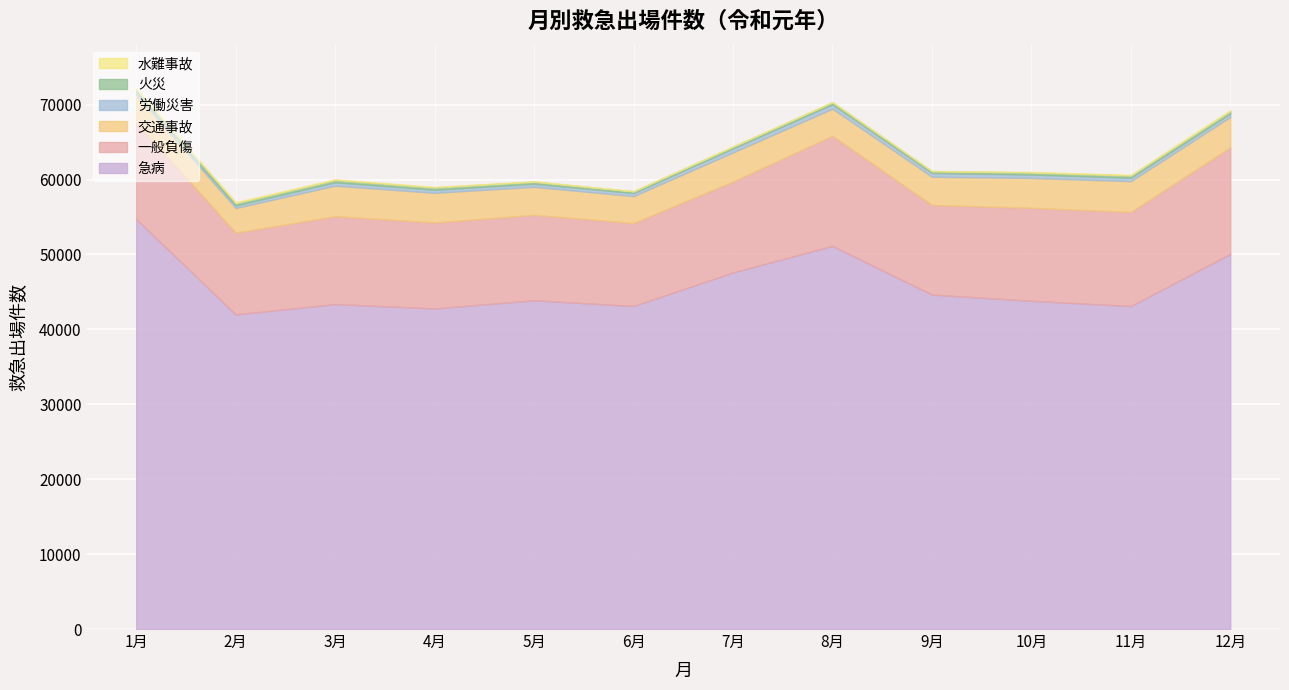

What is the difference between the maximum and second lowest values in the 火災 series?

178